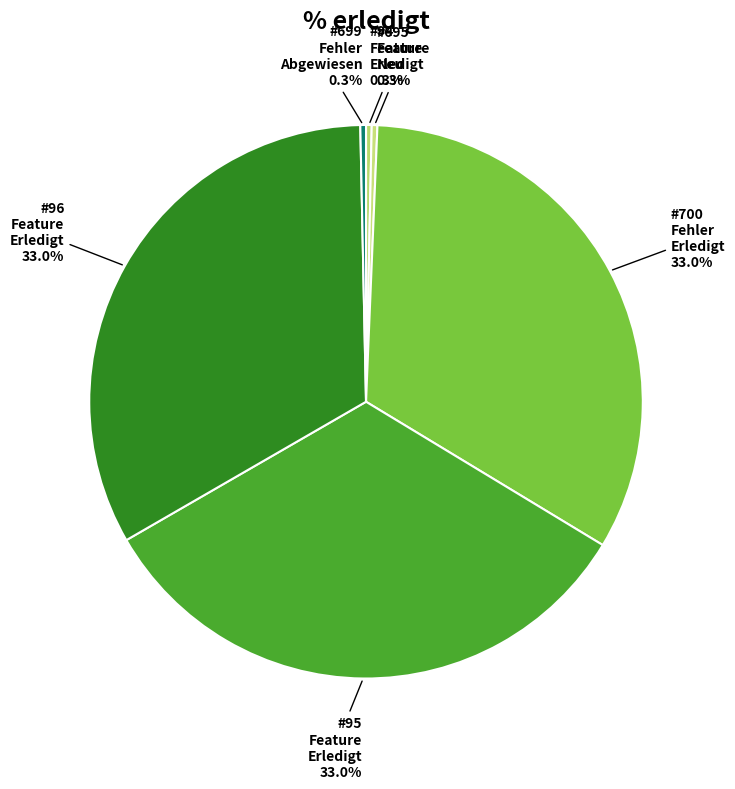

How many slices are in this pie chart?

6